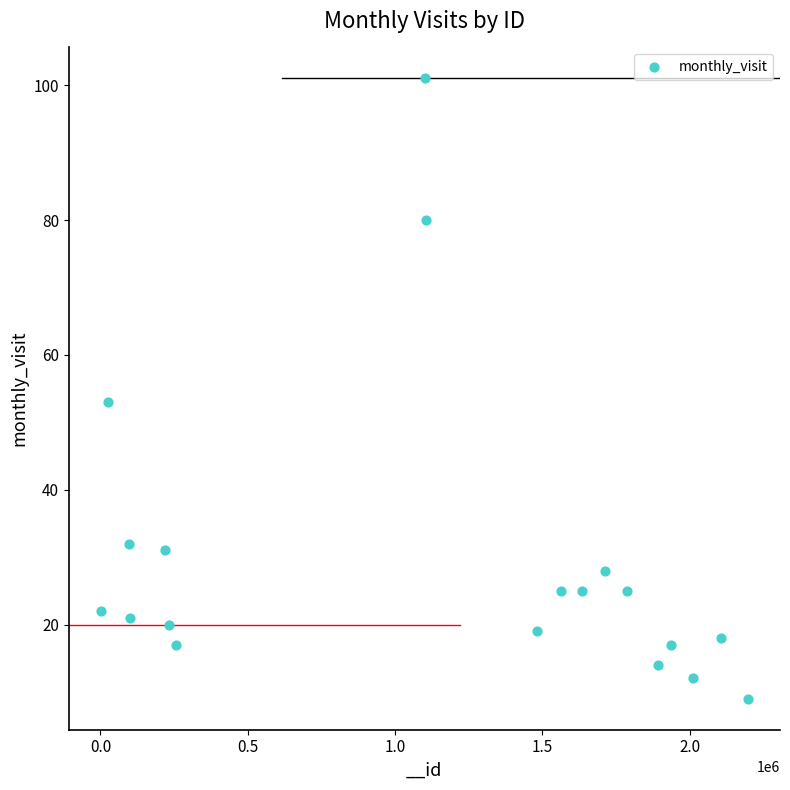

What is the range of X values (max minus min)?

2194625